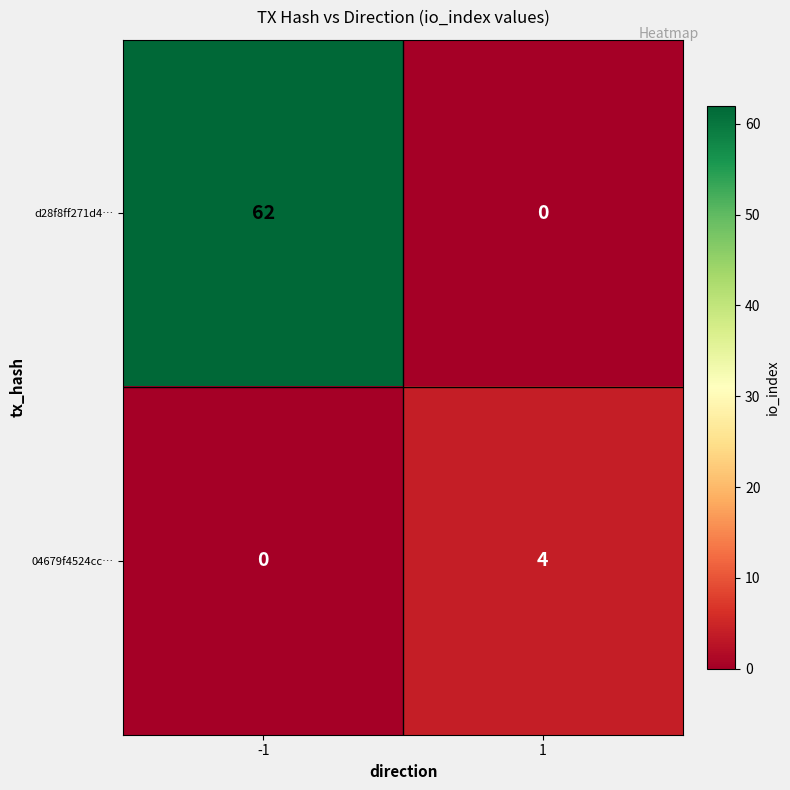

How many values in 04679f4524cc… are above zero?

1